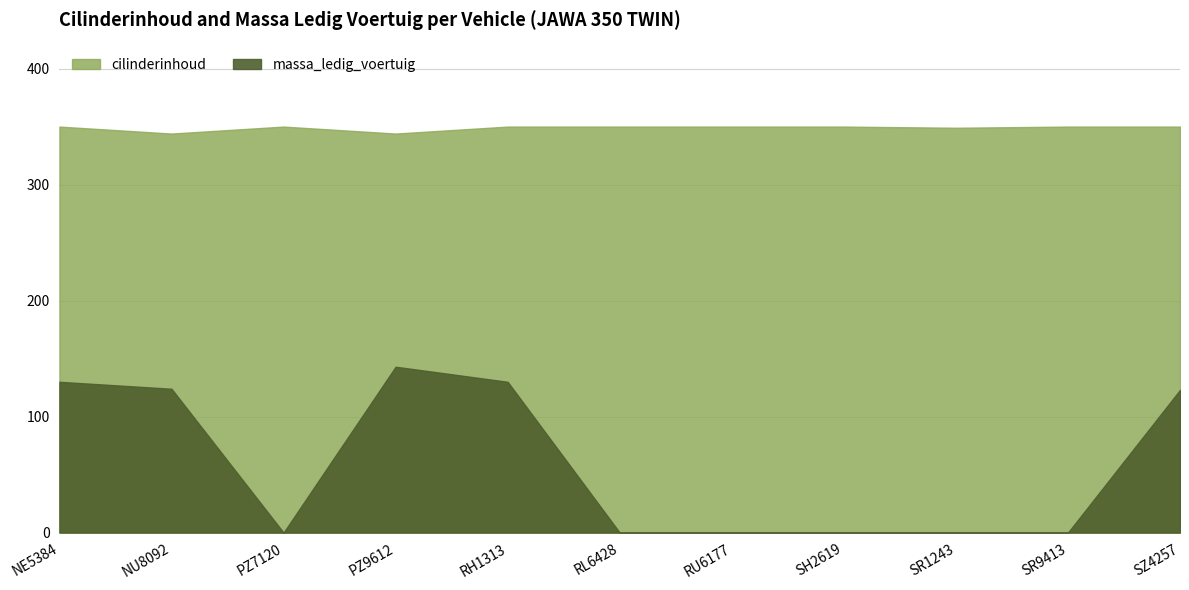

List the series in order of their peak value, highest first.

cilinderinhoud, massa_ledig_voertuig